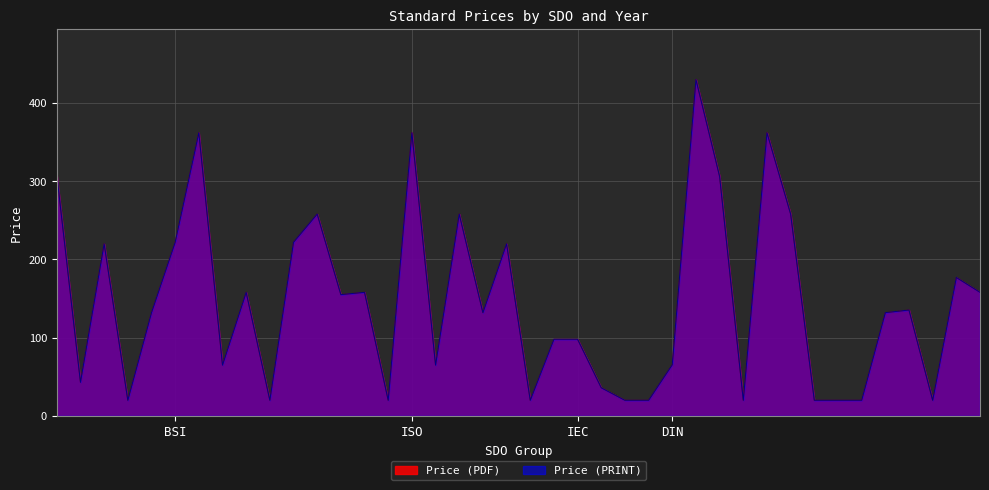

The Price (PDF) series shows 14.2 at 23. True or false?

False